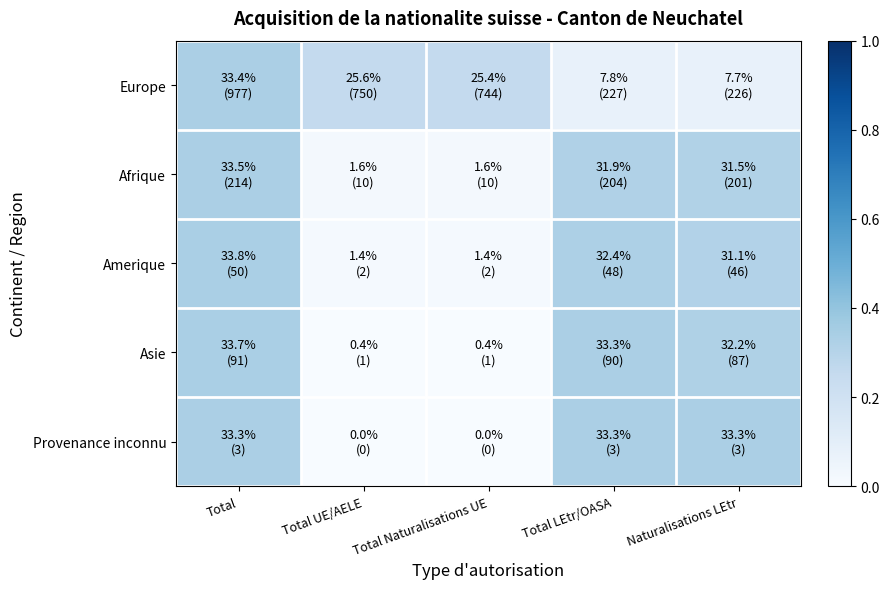

Reading left to right, extract all data points from this chart.

Europe: Total=0.3	Total UE/AELE=0.3	Total Naturalisations UE=0.3	Total LEtr/OASA=0.1	Naturalisations LEtr=0.1
Afrique: Total=0.3	Total UE/AELE=0.0	Total Naturalisations UE=0.0	Total LEtr/OASA=0.3	Naturalisations LEtr=0.3
Amerique: Total=0.3	Total UE/AELE=0.0	Total Naturalisations UE=0.0	Total LEtr/OASA=0.3	Naturalisations LEtr=0.3
Asie: Total=0.3	Total UE/AELE=0.0	Total Naturalisations UE=0.0	Total LEtr/OASA=0.3	Naturalisations LEtr=0.3
Provenance inconnu: Total=0.3	Total UE/AELE=0.0	Total Naturalisations UE=0.0	Total LEtr/OASA=0.3	Naturalisations LEtr=0.3